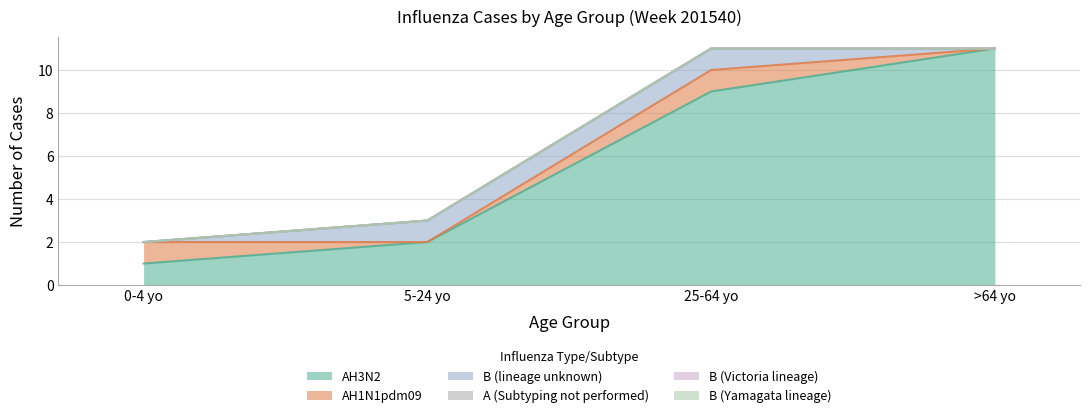

Where is A (Subtyping not performed) nearest to the value 0?

0-4 yo